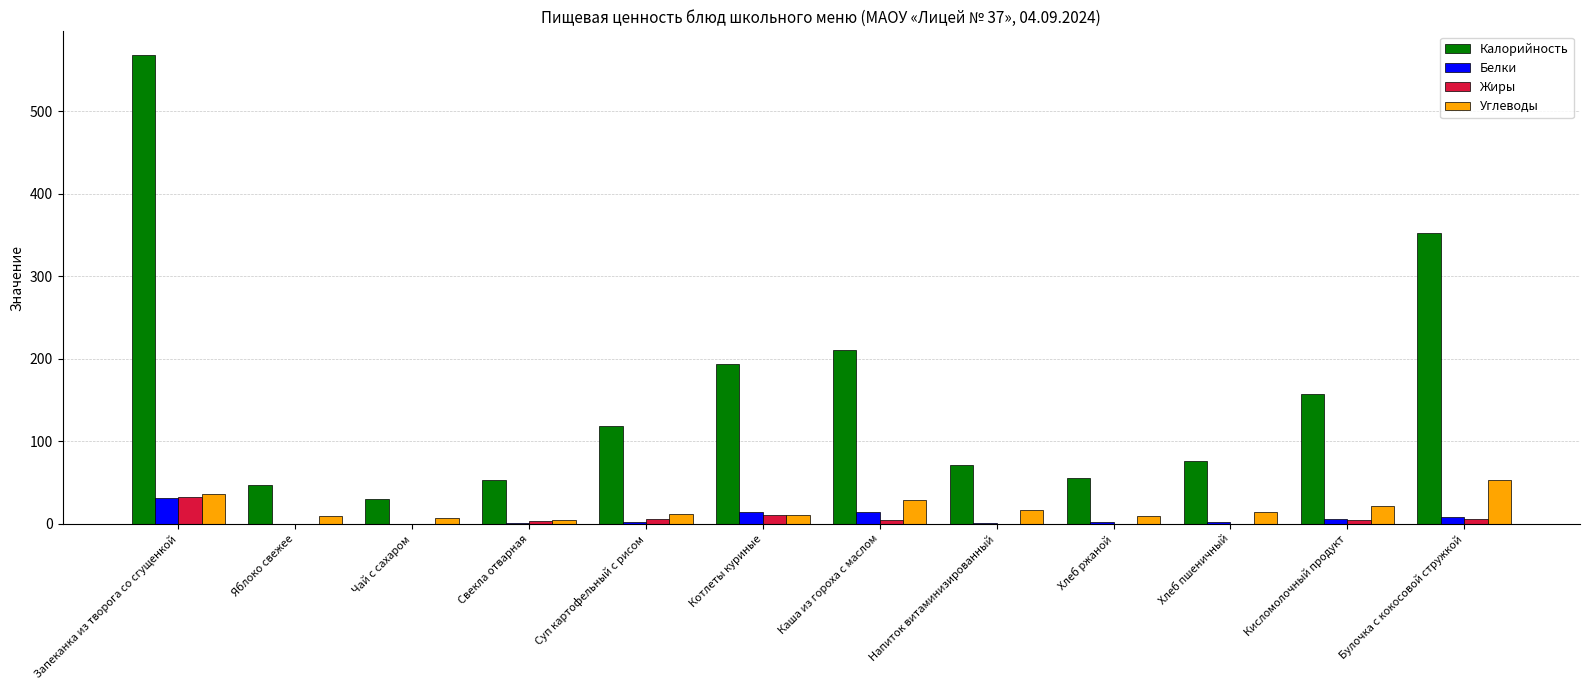

What are all the series names shown in the legend?

Калорийность, Белки, Жиры, Углеводы